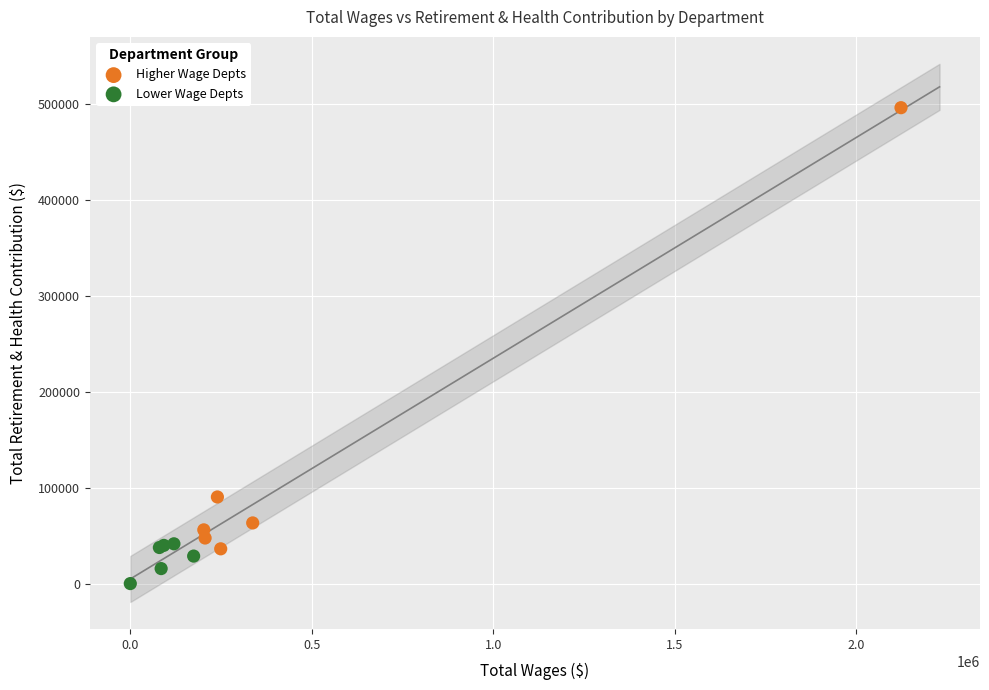

Which series reaches the maximum Y coordinate?

Higher Wage Depts